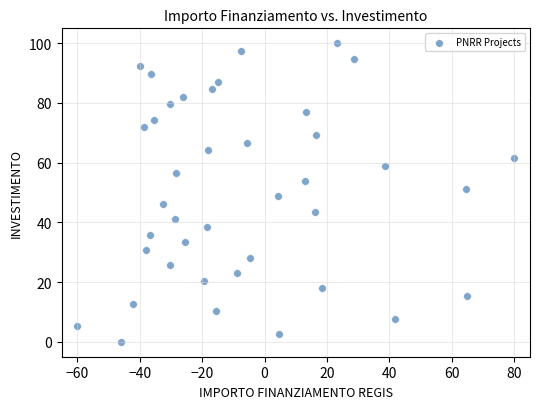

What is the range of X values (max minus min)?

140.0